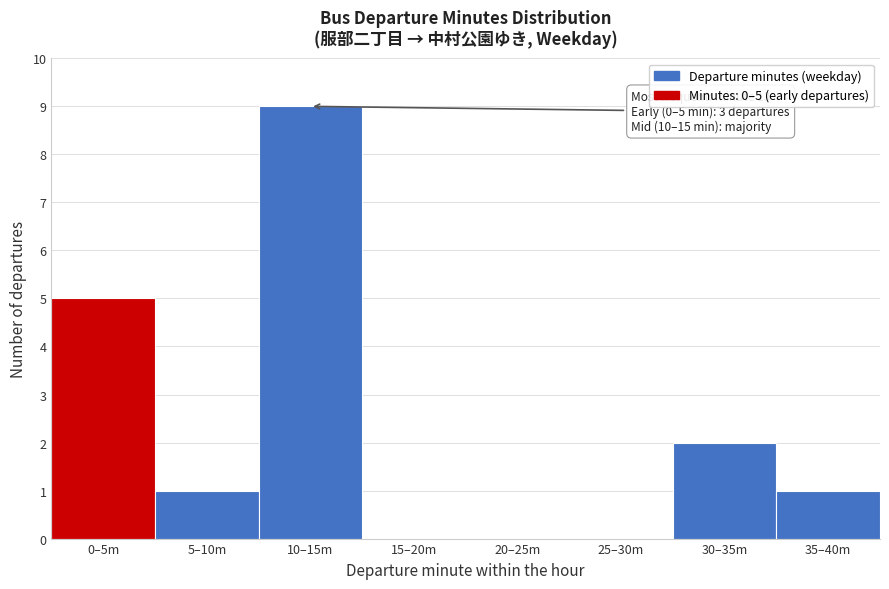

Reading right to left, list all the values displayed in this chart.

35–40m=1	30–35m=2	25–30m=0	20–25m=0	15–20m=0	10–15m=9	5–10m=1	0–5m=5